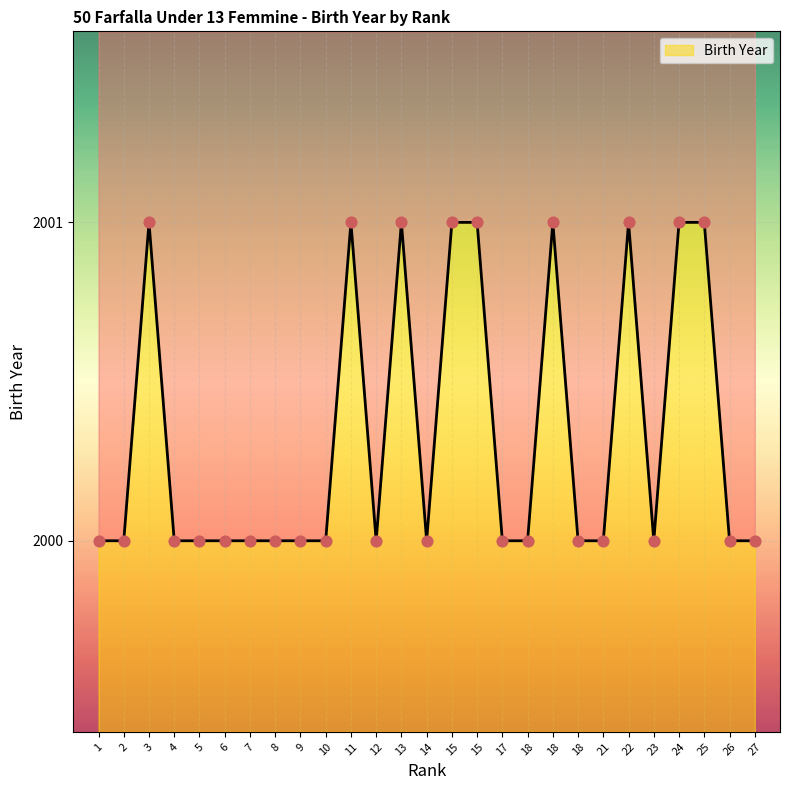

Approximately how many times larger is the value at 17 compared to 9?

1.0